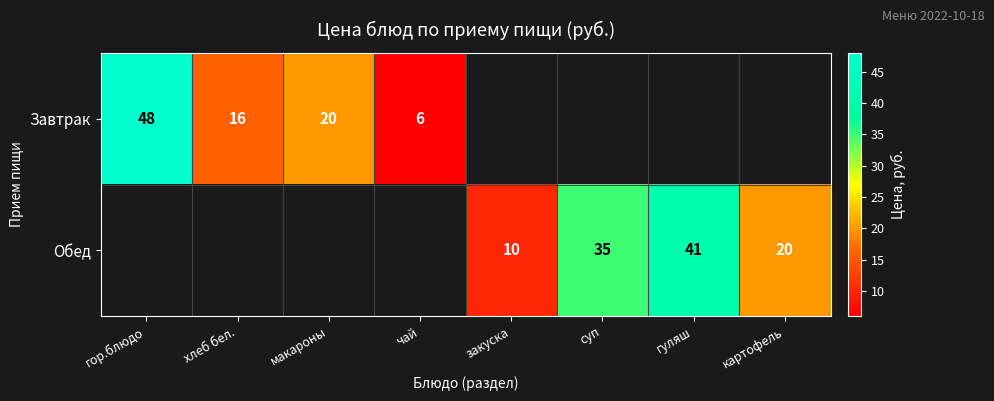

The Завтрак series shows 10 at чай. True or false?

False